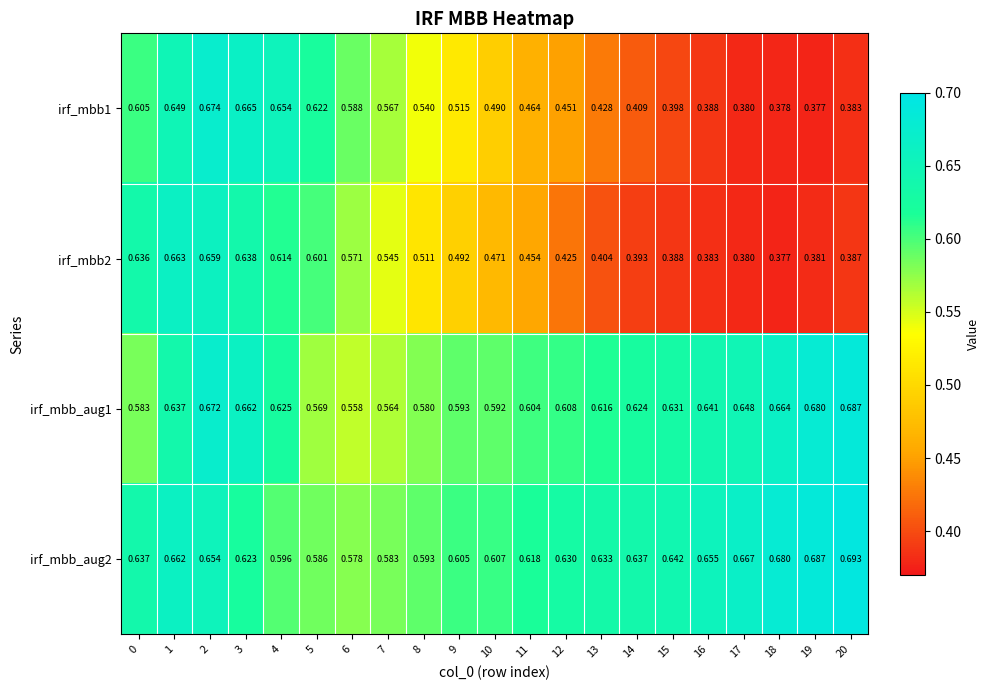

Is the value of irf_mbb_aug2 at 3 greater than the value of irf_mbb_aug1 at 1?

No